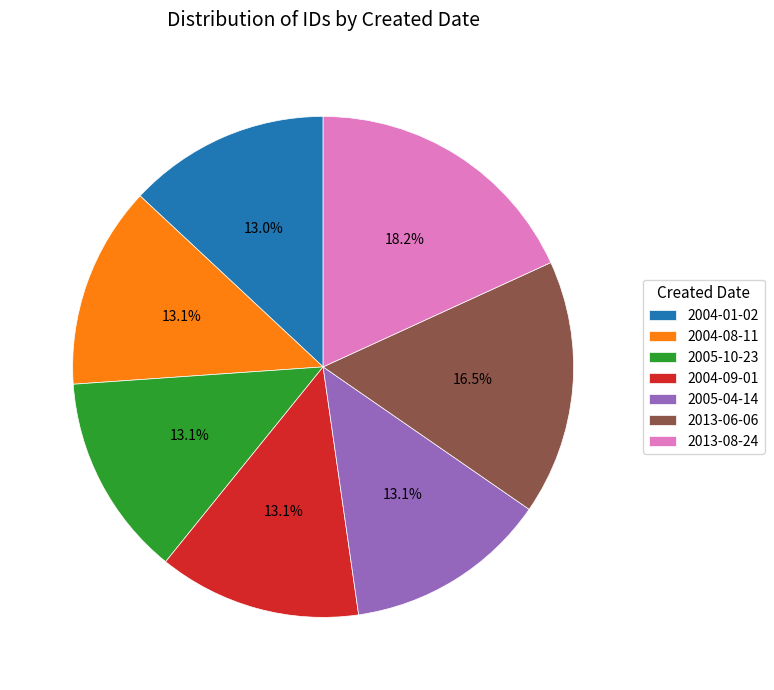

Count the number of slices in the pie.

7